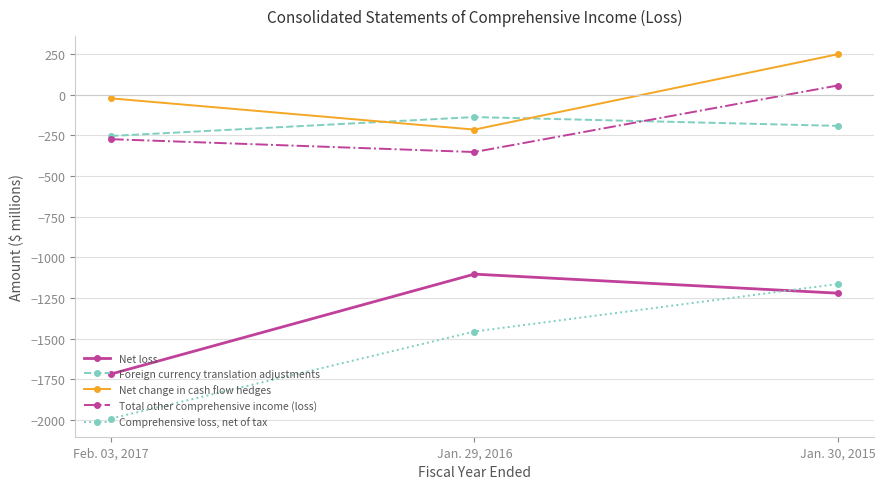

How many lines are shown in the chart?

5